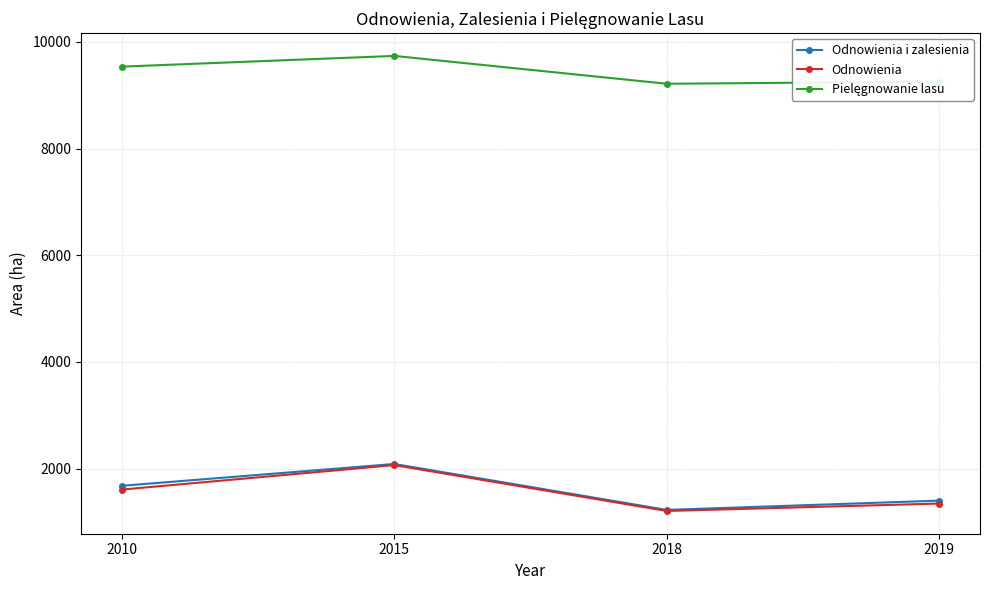

Where is the first local maximum for Odnowienia i zalesienia?

2015